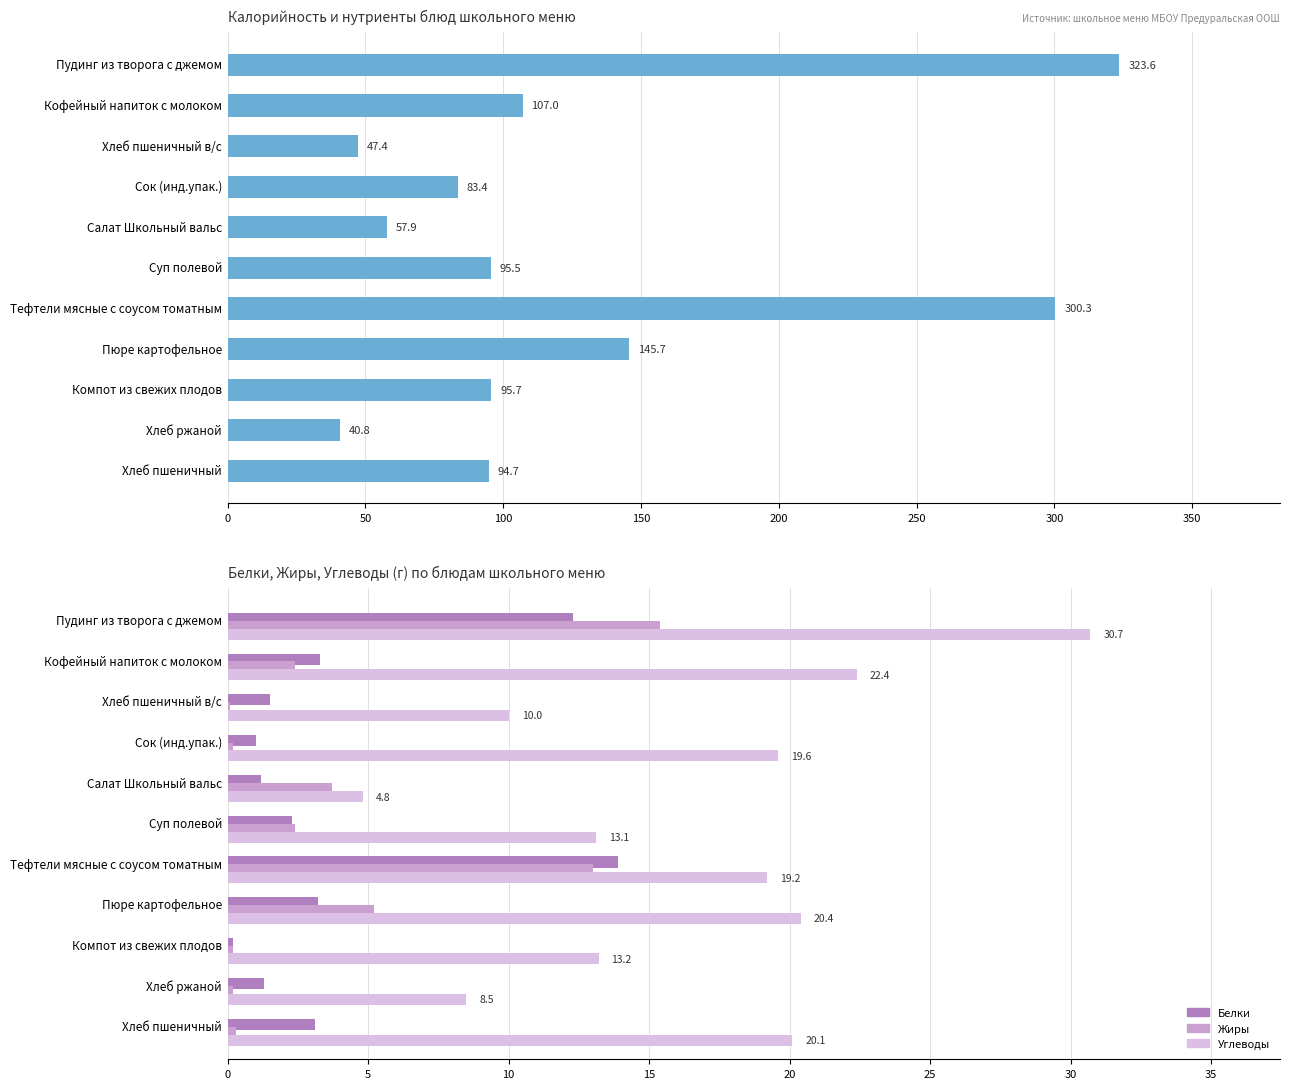

How many groups of bars are there?

11